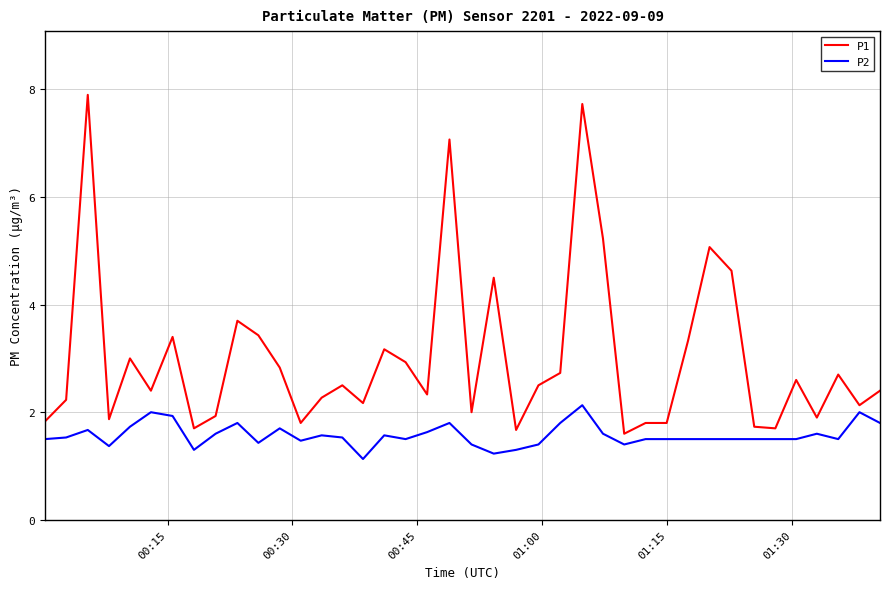

What are all the series names shown in the legend?

P1, P2